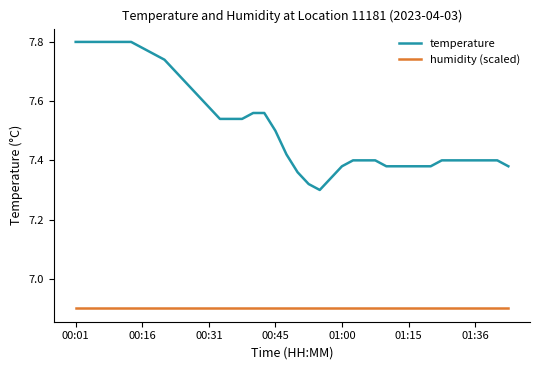

How many temperature values are between 7 and 8?

40